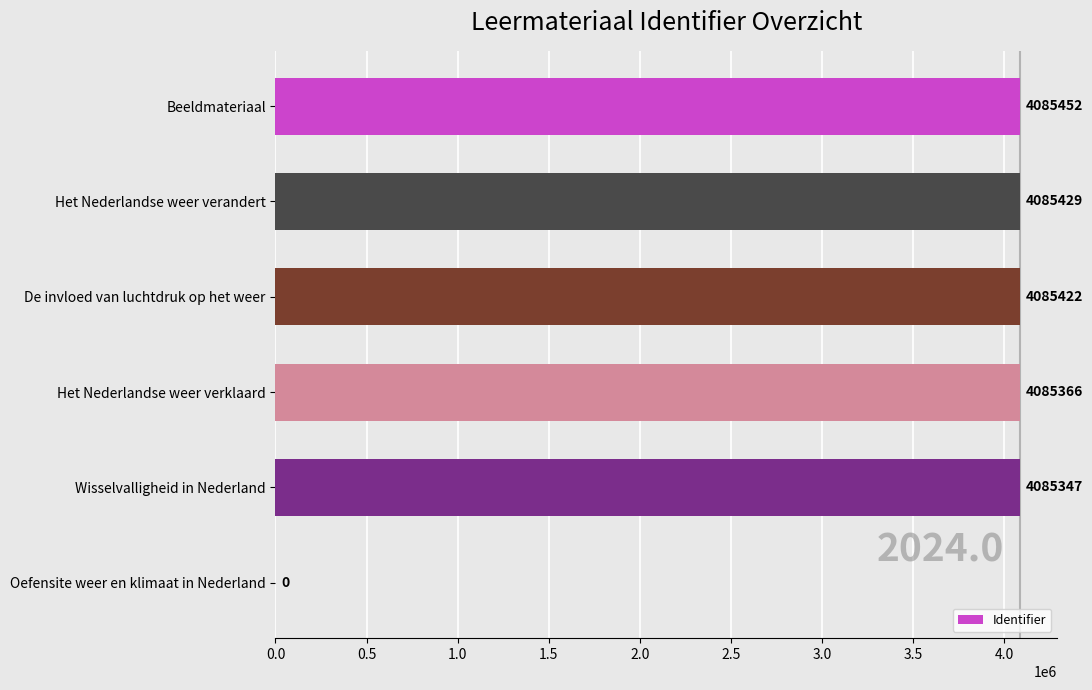

What is the maximum value shown in the chart?

4085452